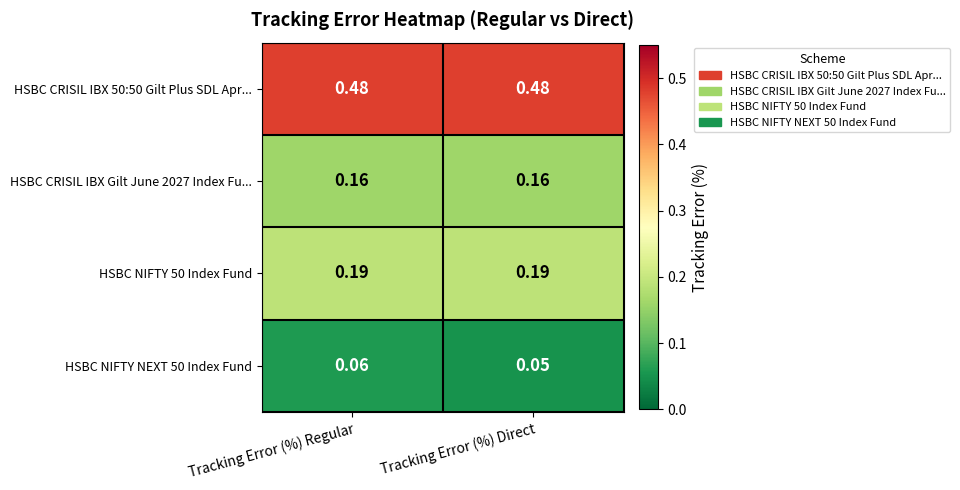

Is the value of HSBC CRISIL IBX Gilt June 2027 Index Fu... at Tracking Error (%) Direct greater than the value of HSBC NIFTY 50 Index Fund at Tracking Error (%) Regular?

No